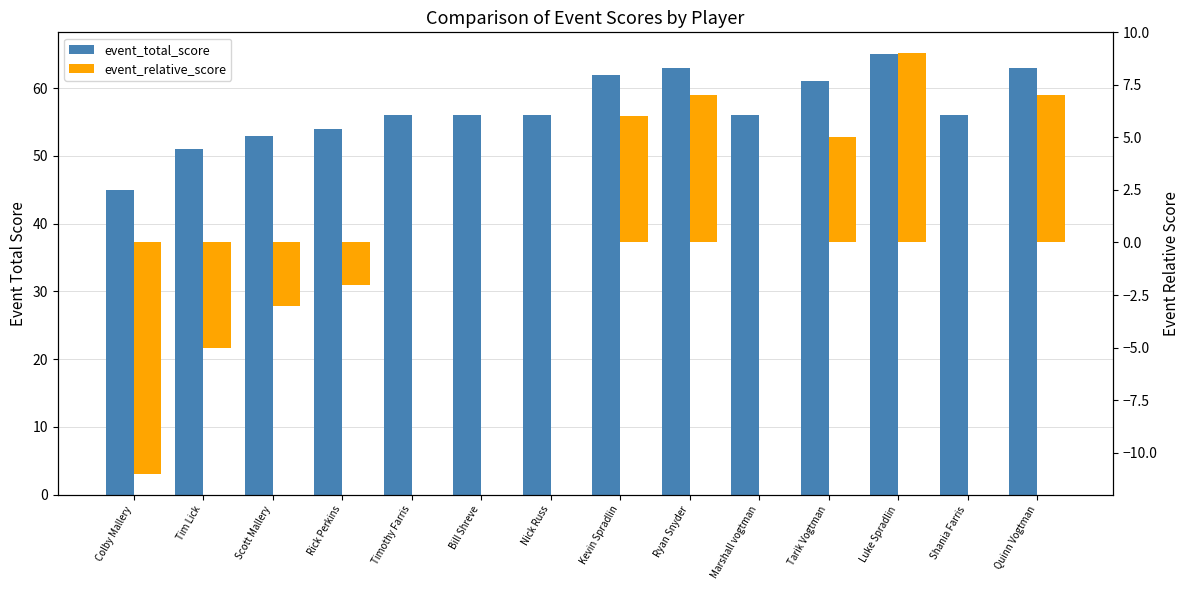

The value of event_total_score at Quinn Vogtman is 63. True or false?

True